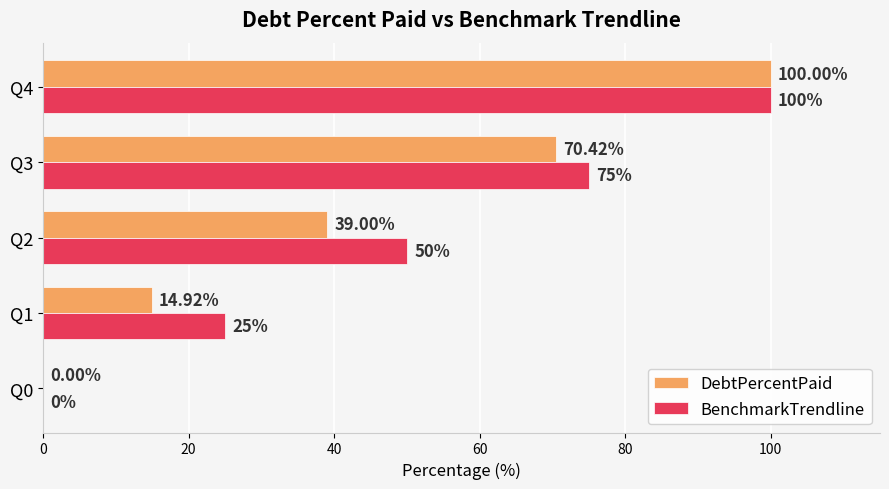

Is the value of BenchmarkTrendline at Q3 greater than the value of DebtPercentPaid at Q0?

Yes